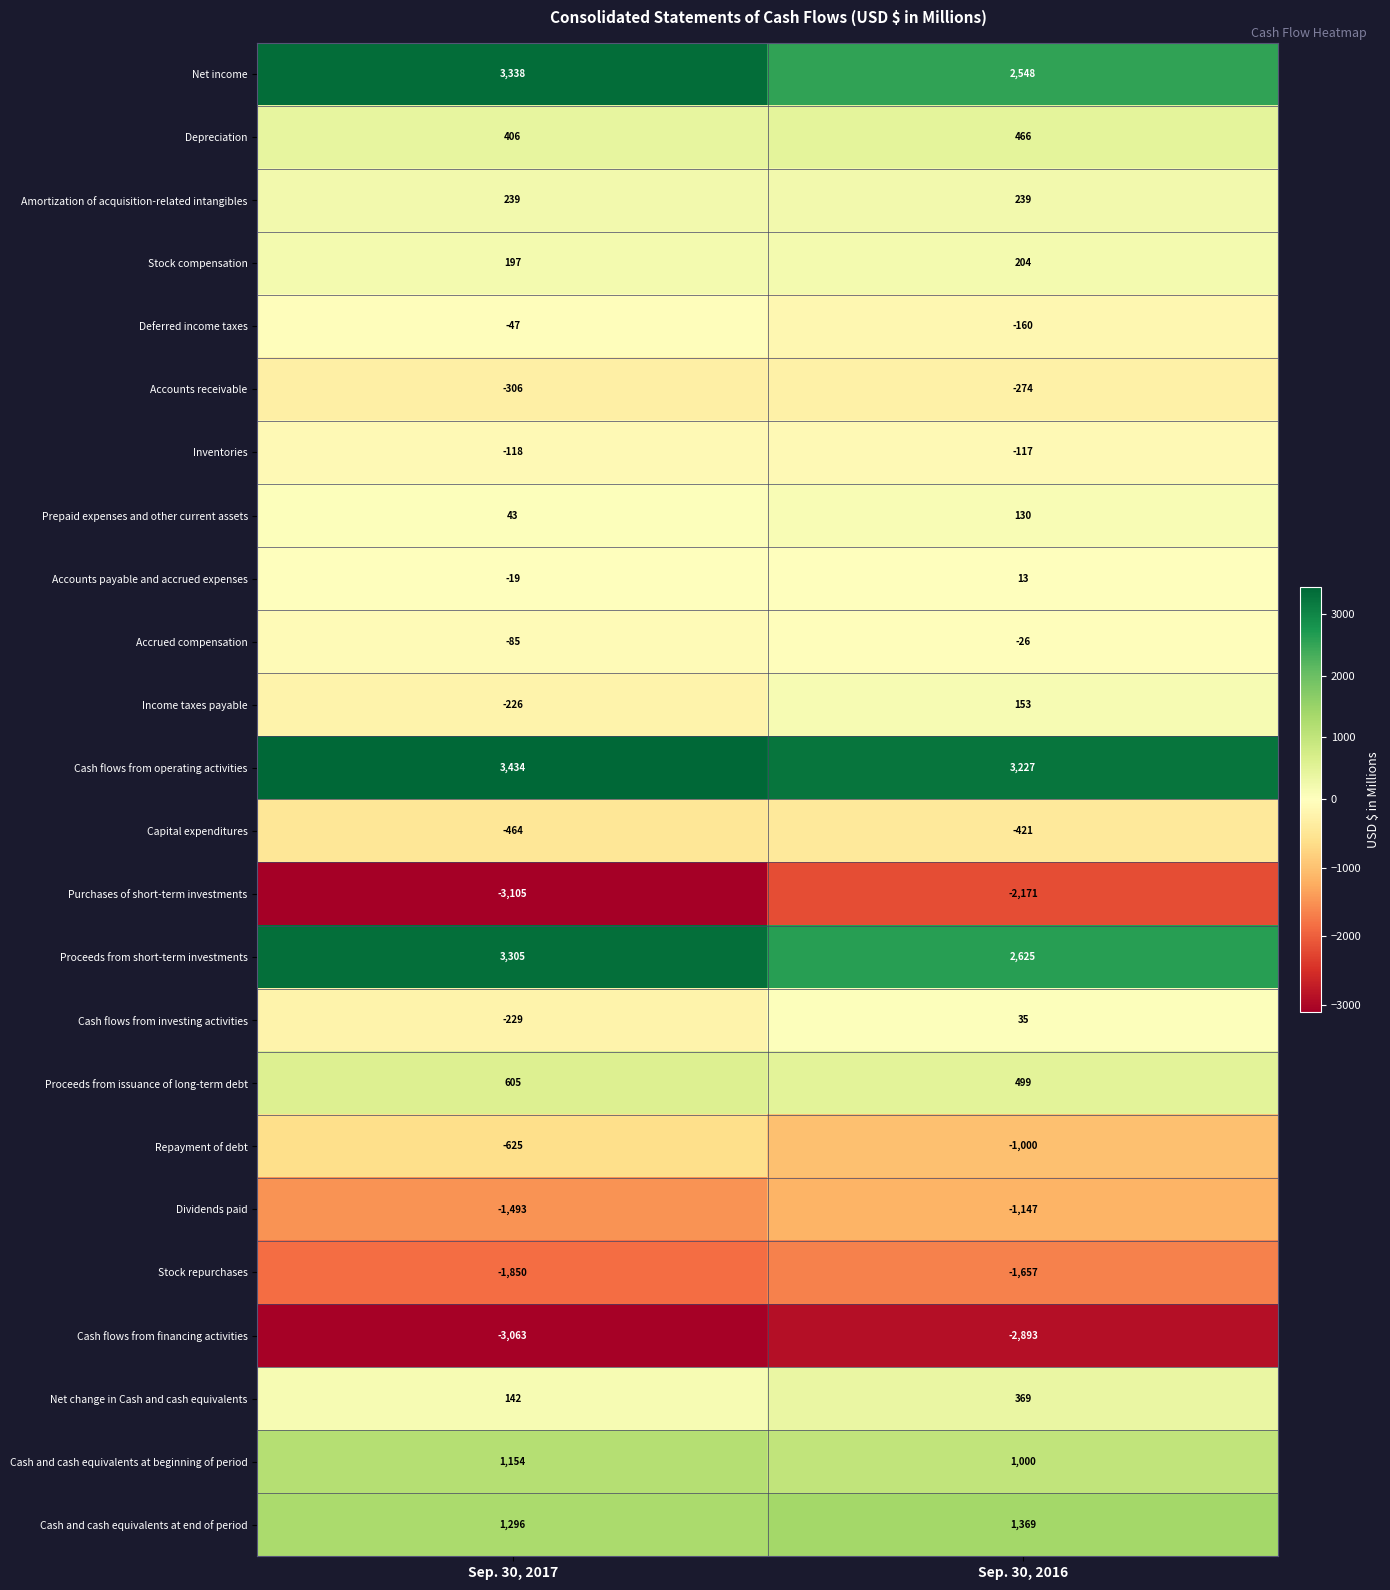

At which category is the sum across all series the highest?

Sep. 30, 2016